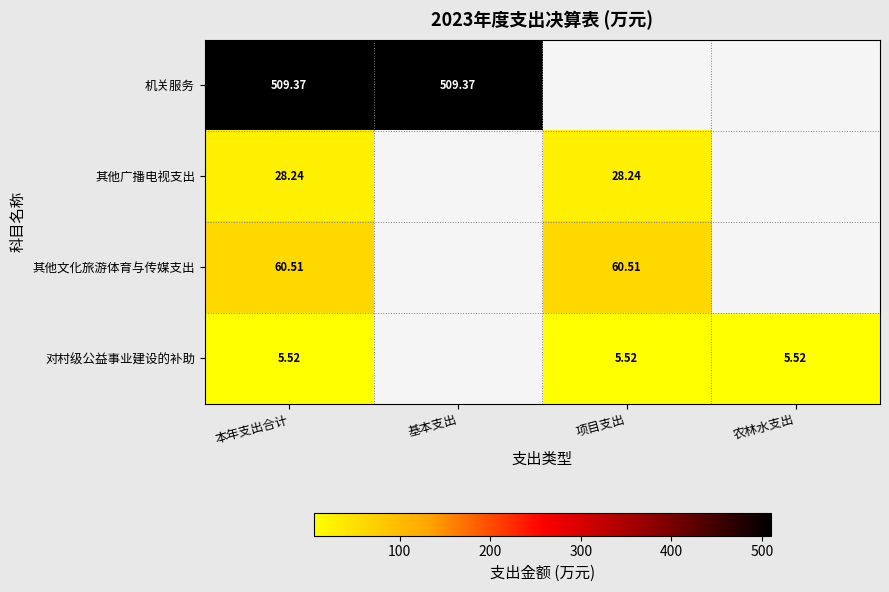

Is the value of 对村级公益事业建设的补助 at 农林水支出 greater than the value of 其他广播电视支出 at 本年支出合计?

No